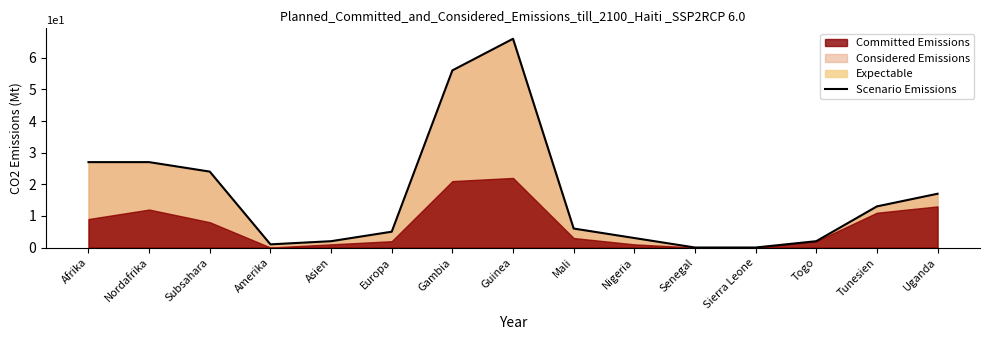

Where is the first local maximum?

Guinea